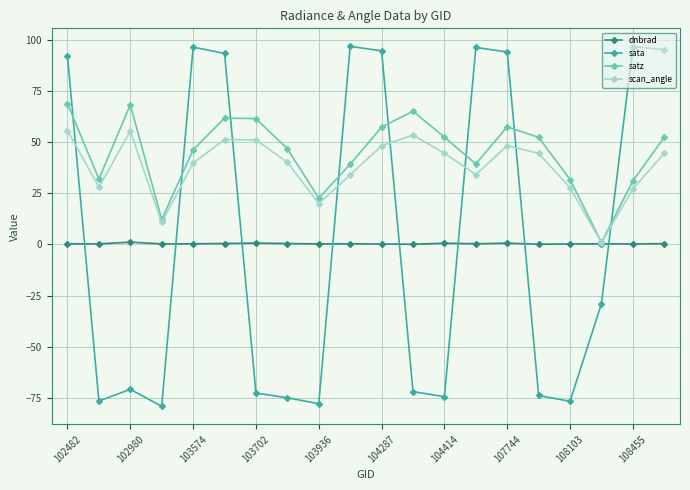

What is the value of the scan_angle point at the 5th from the left?

39.8